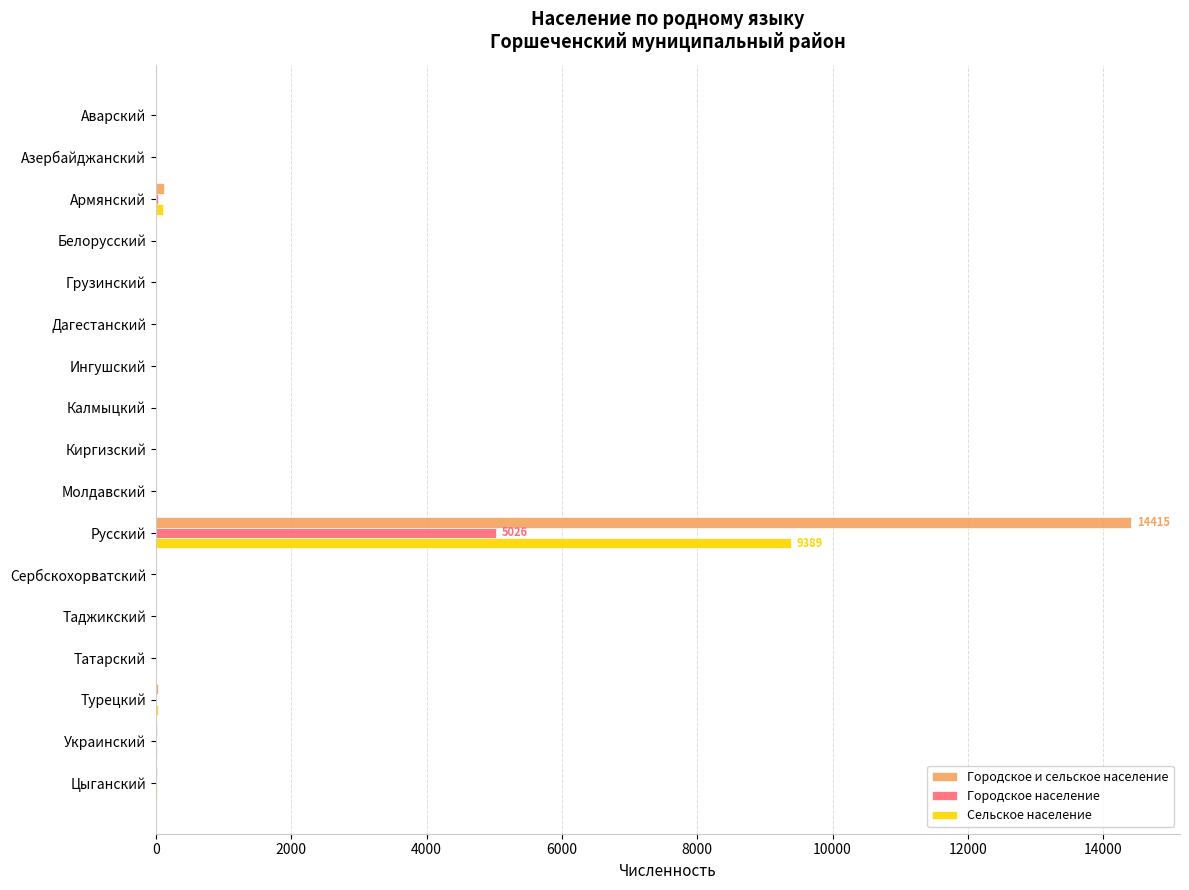

At which label does Городское и сельское население reach its peak?

Русский